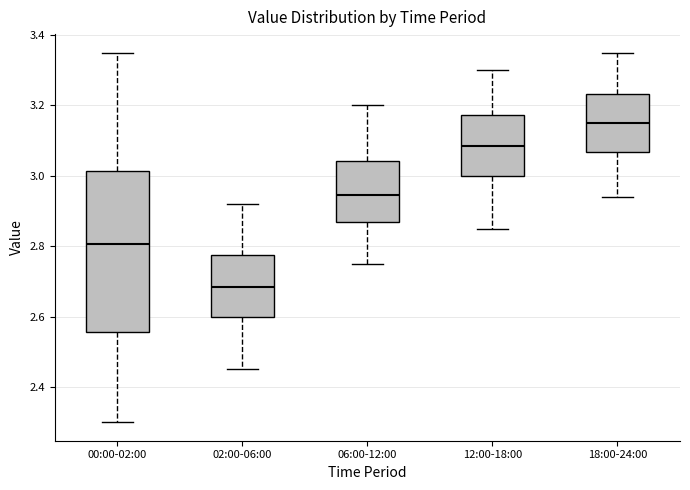

Which box's median line is the highest?

18:00-24:00